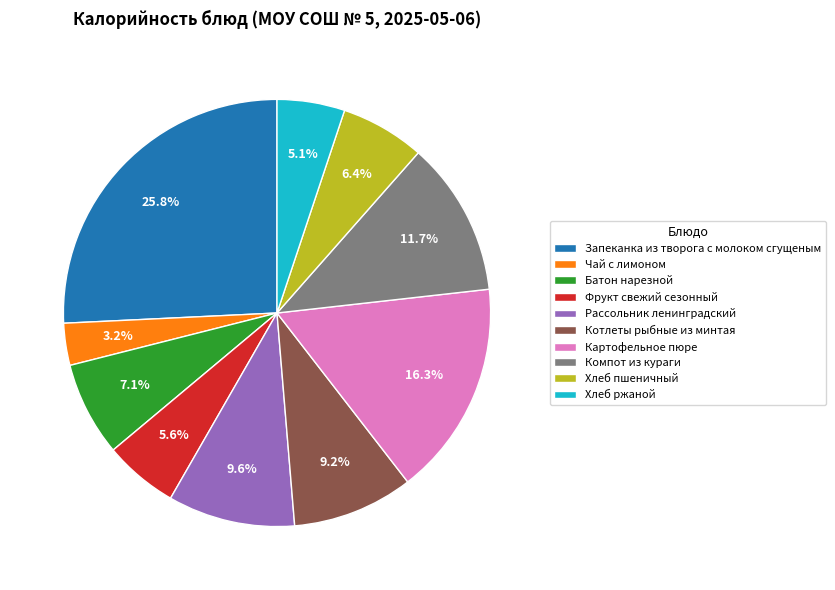

To the nearest percent, what is the combined percentage of Котлеты рыбные из минтая and Запеканка из творога с молоком сгущеным?

35%